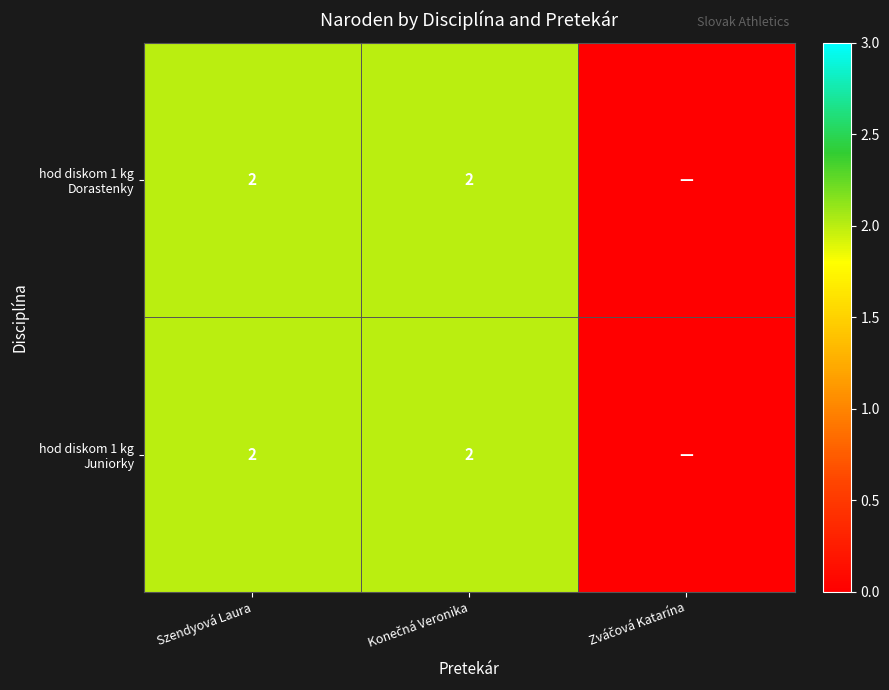

Which series has the largest range (max minus min)?

hod diskom 1 kg Dorastenky